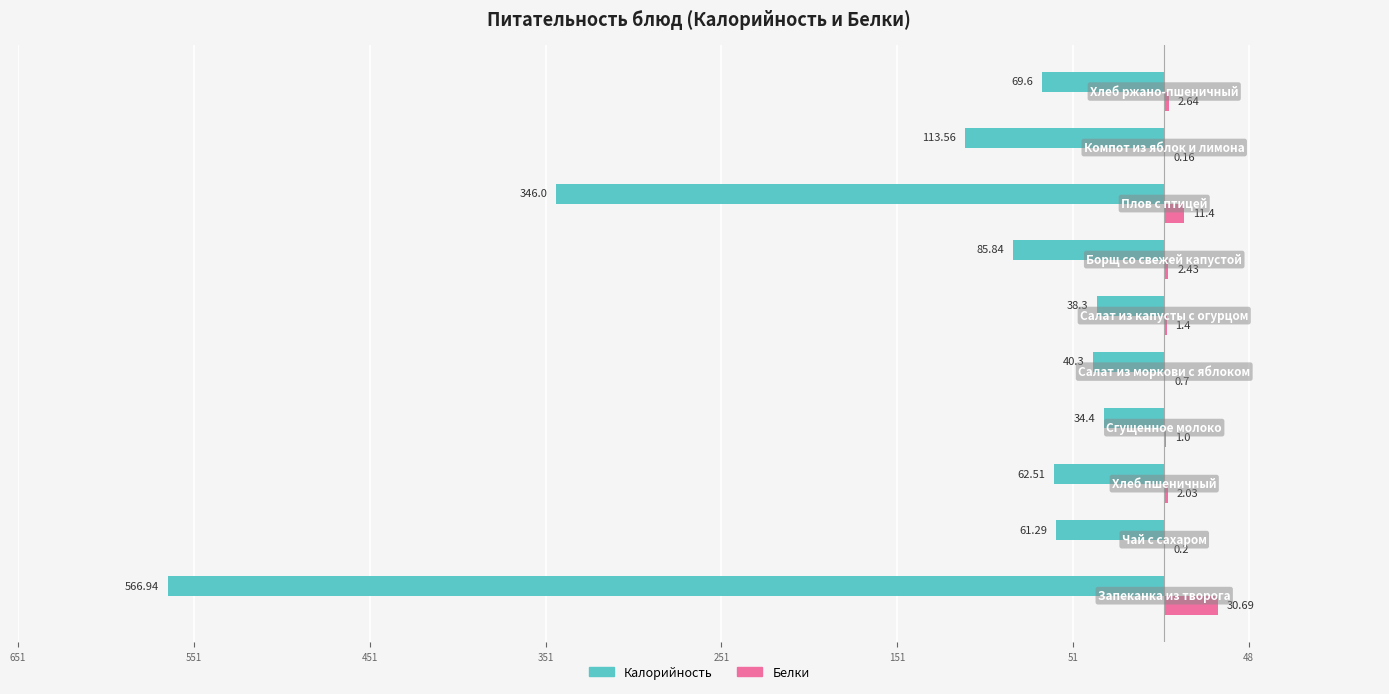

What are all the series names shown in the legend?

Калорийность, Белки